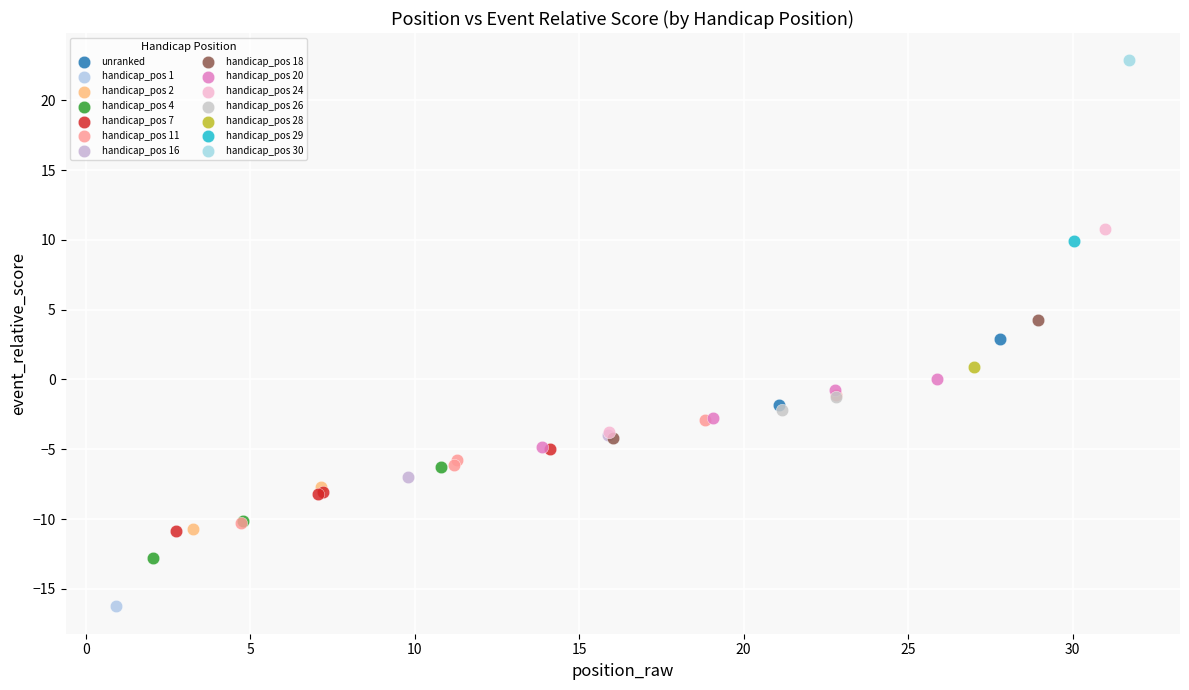

What are all the series names shown in the legend?

unranked, handicap_pos 1, handicap_pos 2, handicap_pos 4, handicap_pos 7, handicap_pos 11, handicap_pos 16, handicap_pos 18, handicap_pos 20, handicap_pos 24, handicap_pos 26, handicap_pos 28, handicap_pos 29, handicap_pos 30